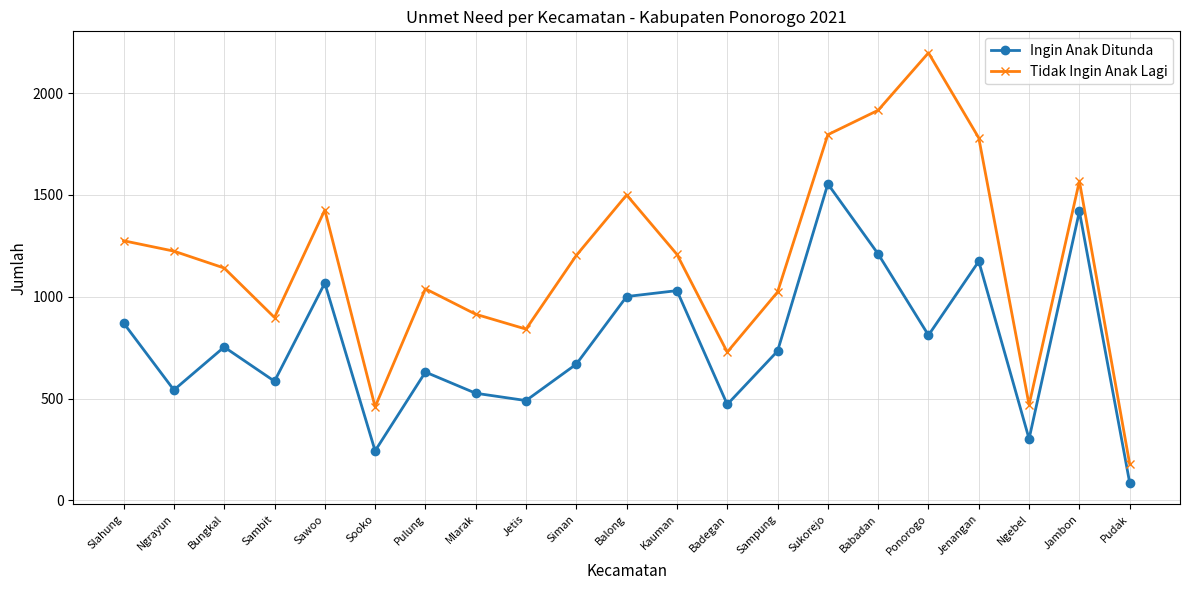

What is the average value of the Ingin Anak Ditunda series?

770